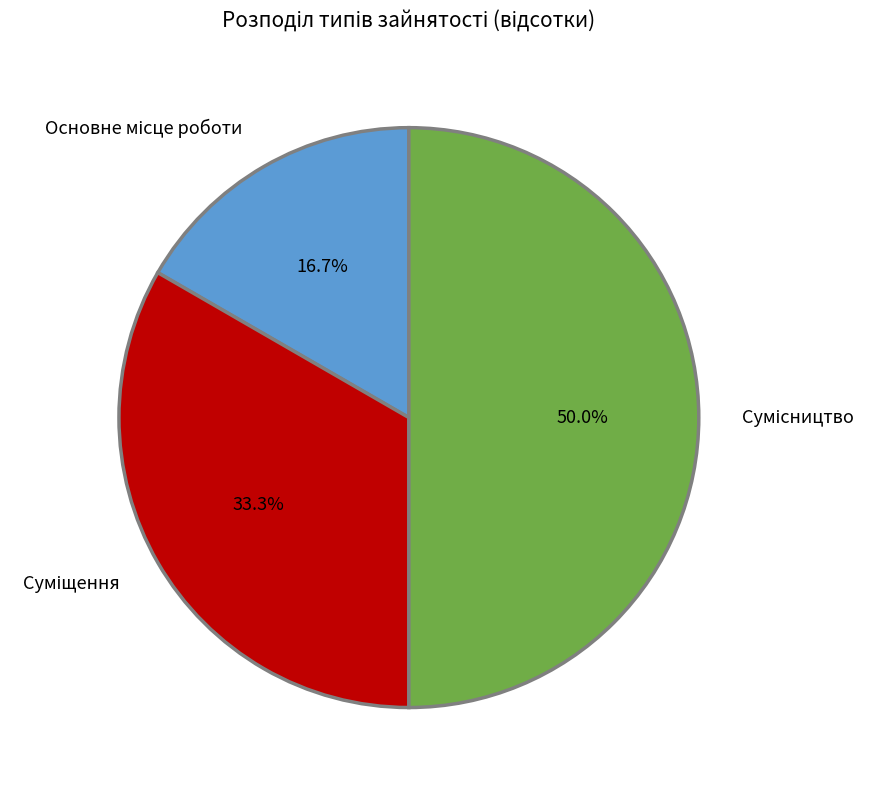

How many slices are in this pie chart?

3